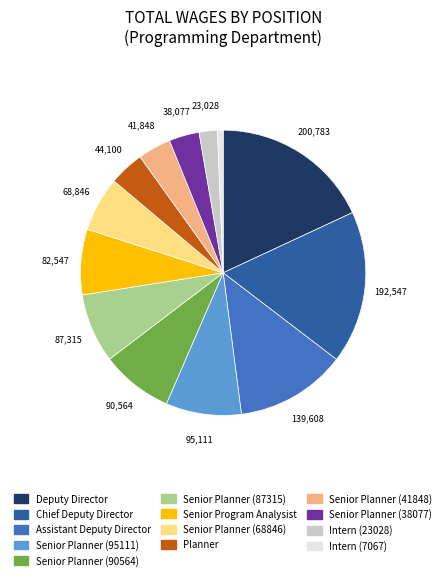

How many segments does this pie chart have?

13